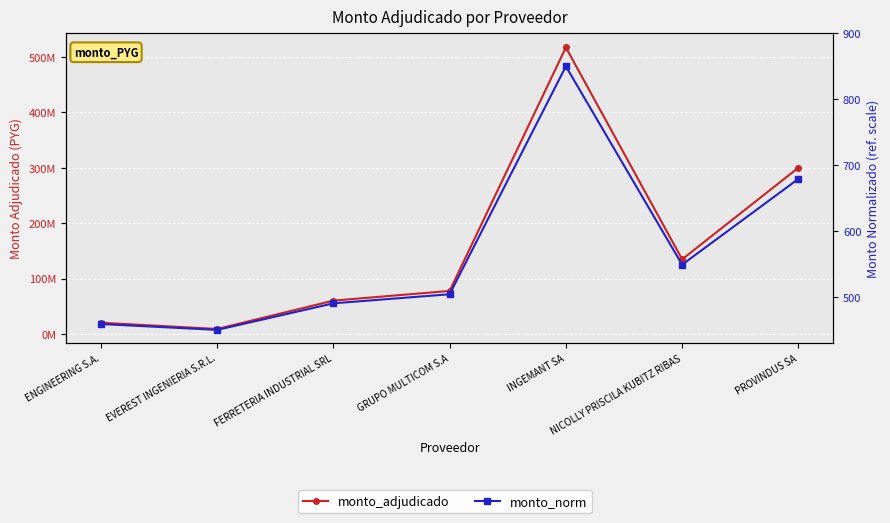

Reading right to left, what are all the values shown in this chart?

monto_adjudicado: PROVINDUS SA=300.2	NICOLLY PRISCILA KUBITZ RIBAS=135.0	INGEMANT SA=517.1	GRUPO MULTICOM S.A=78.0	FERRETERIA INDUSTRIAL SRL=60.5	EVEREST INGENIERIA S.R.L.=9.4	ENGINEERING S.A.=20.6
monto_norm: PROVINDUS SA=679.1	NICOLLY PRISCILA KUBITZ RIBAS=549.0	INGEMANT SA=850.0	GRUPO MULTICOM S.A=504.1	FERRETERIA INDUSTRIAL SRL=490.3	EVEREST INGENIERIA S.R.L.=450.0	ENGINEERING S.A.=458.9